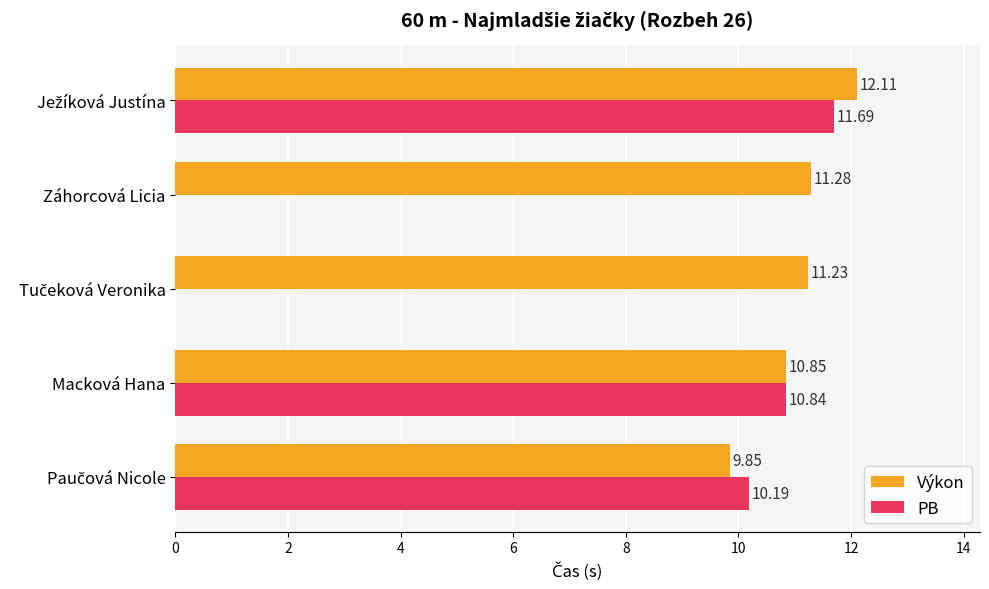

Which series has the largest total across all categories?

Výkon